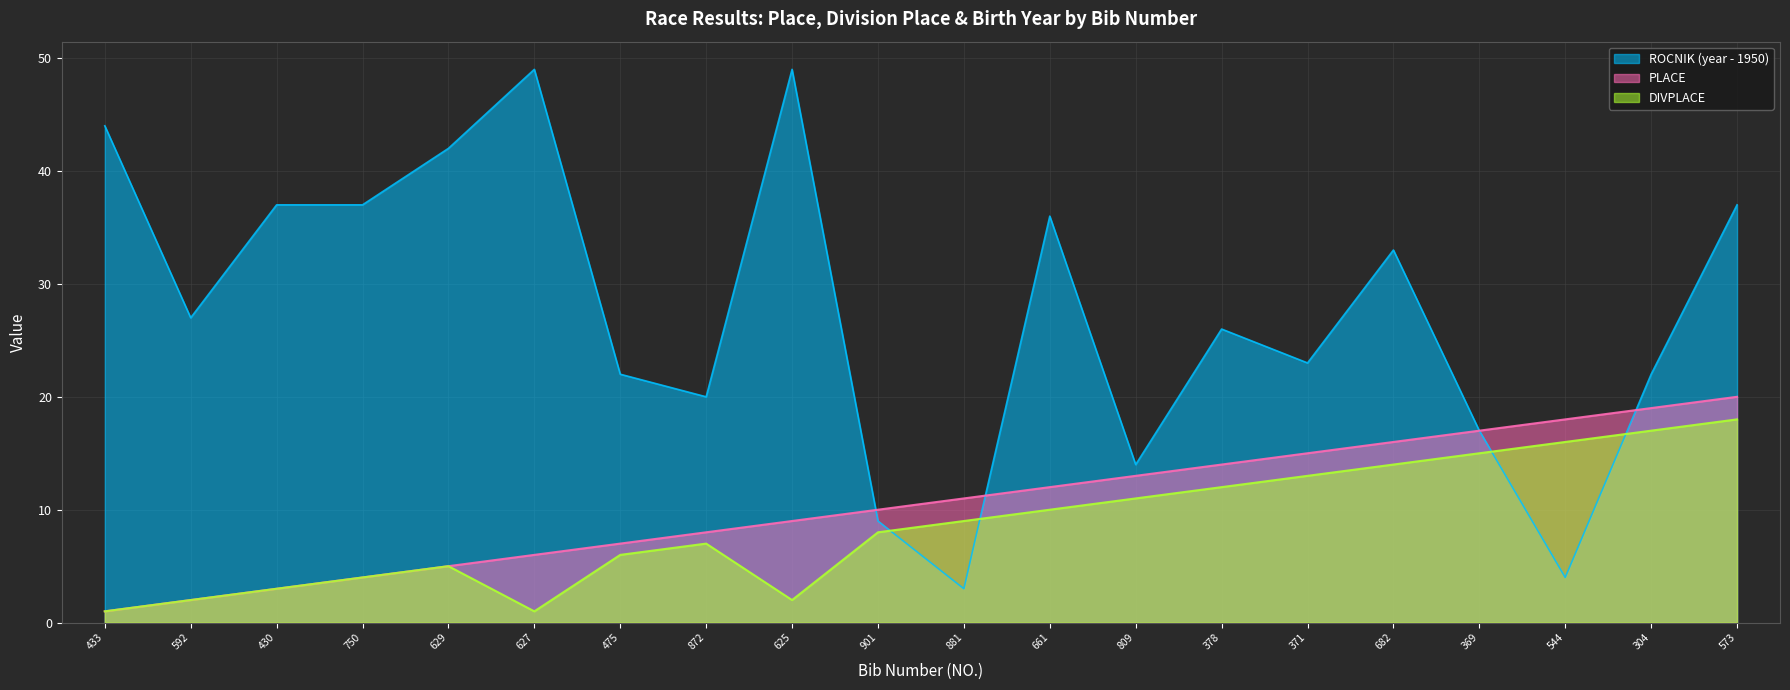

What is the difference between the maximum and second lowest values in the PLACE series?

18